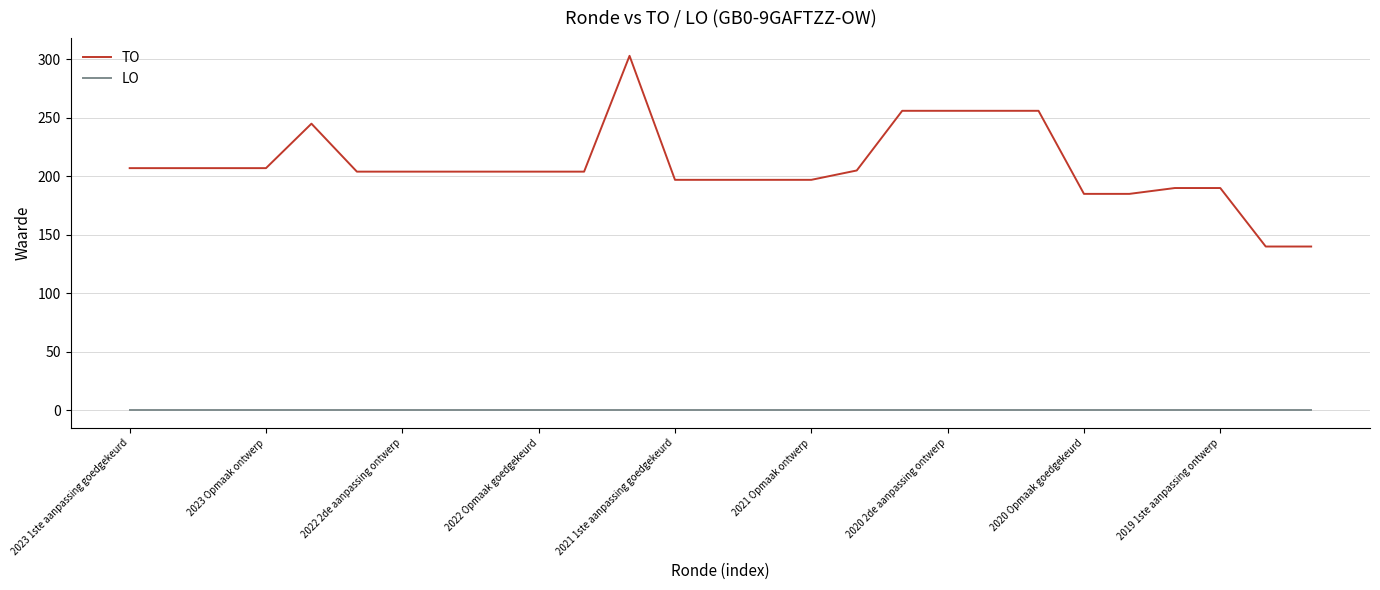

What is the greatest value displayed?

303